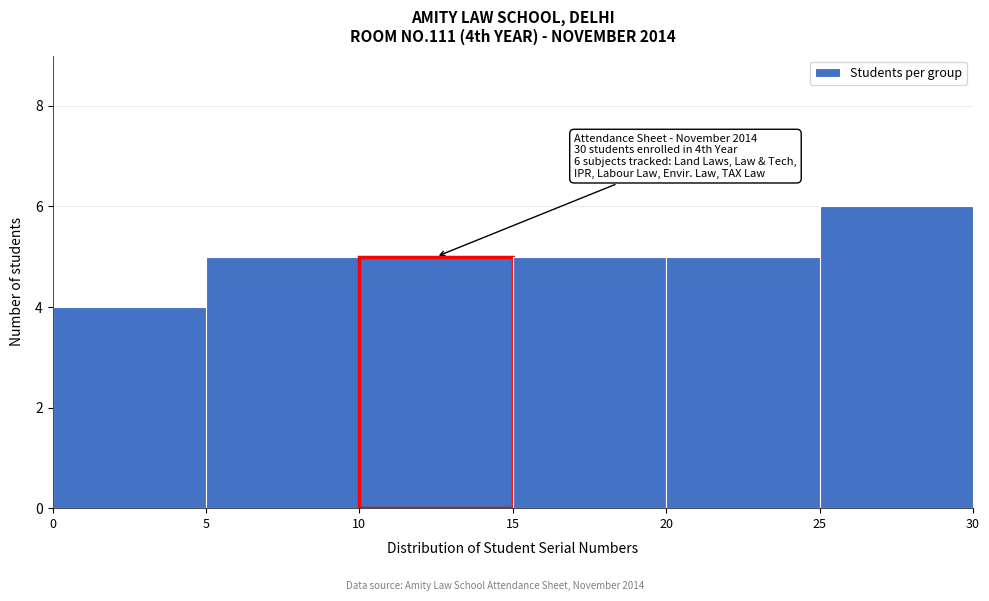

Over which range of the x-axis is the bar tallest?

25 to 30